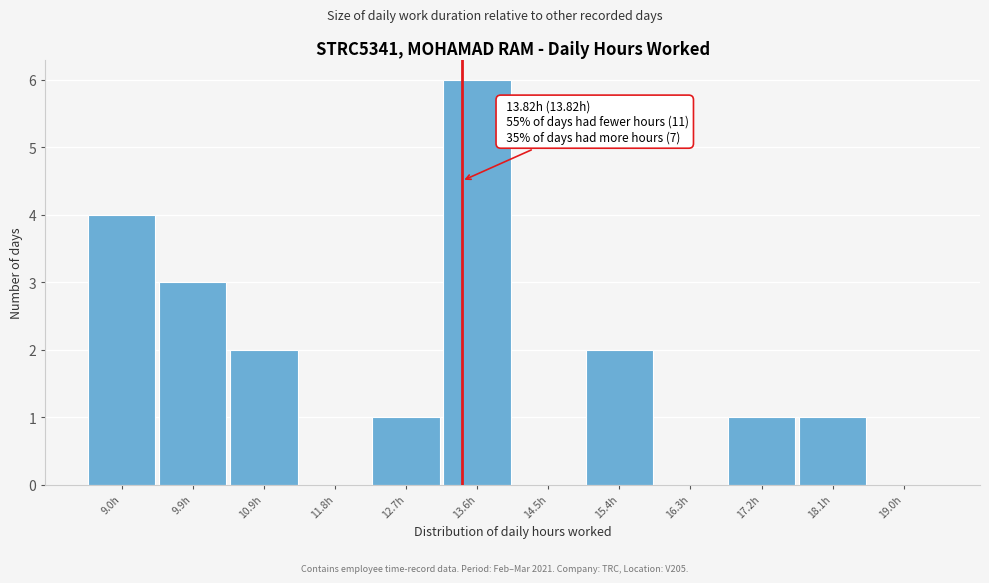

Reading right to left, extract all data points from this chart.

19.0h=0	18.1h=1	17.2h=1	16.3h=0	15.4h=2	14.5h=0	13.6h=6	12.7h=1	11.8h=0	10.9h=2	9.9h=3	9.0h=4